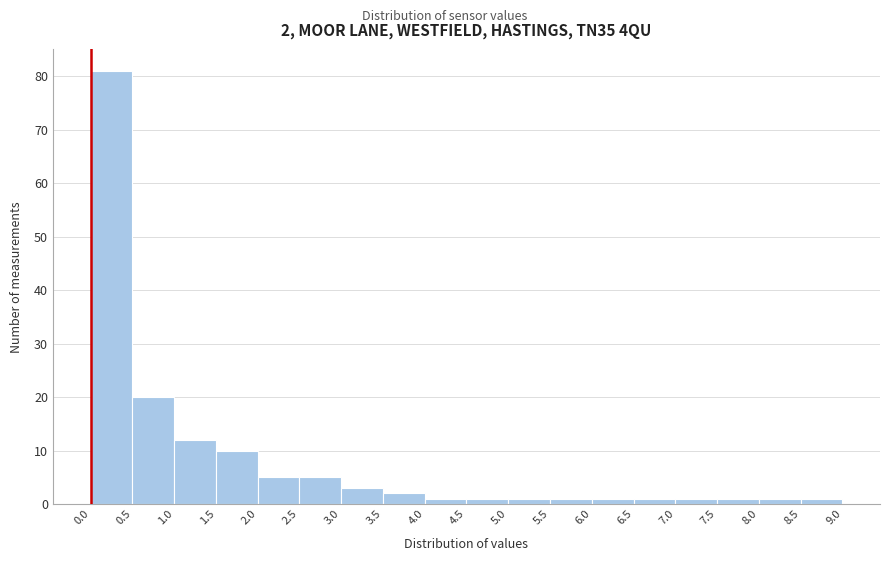

Which range on the x-axis has the tallest bar?

0.0 to 0.5